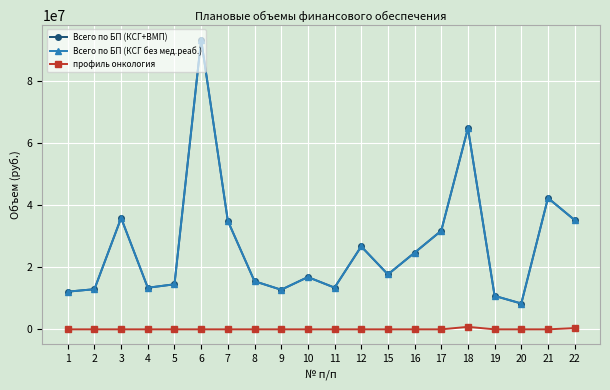

What is the difference between the maximum and minimum values in the Всего по БП (КСГ без мед.реаб.) series?

85119436